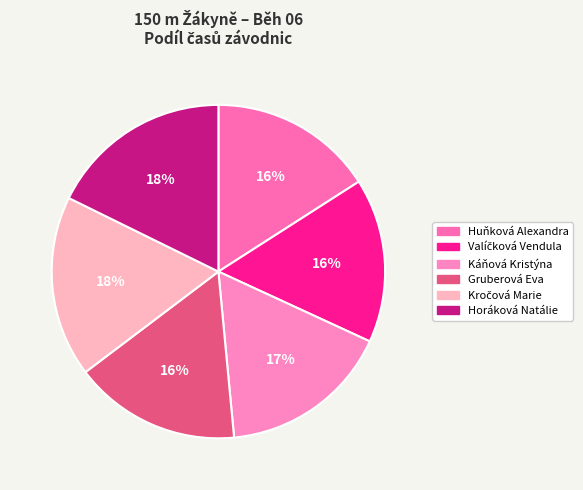

Which category has the biggest portion of the pie?

Horáková Natálie